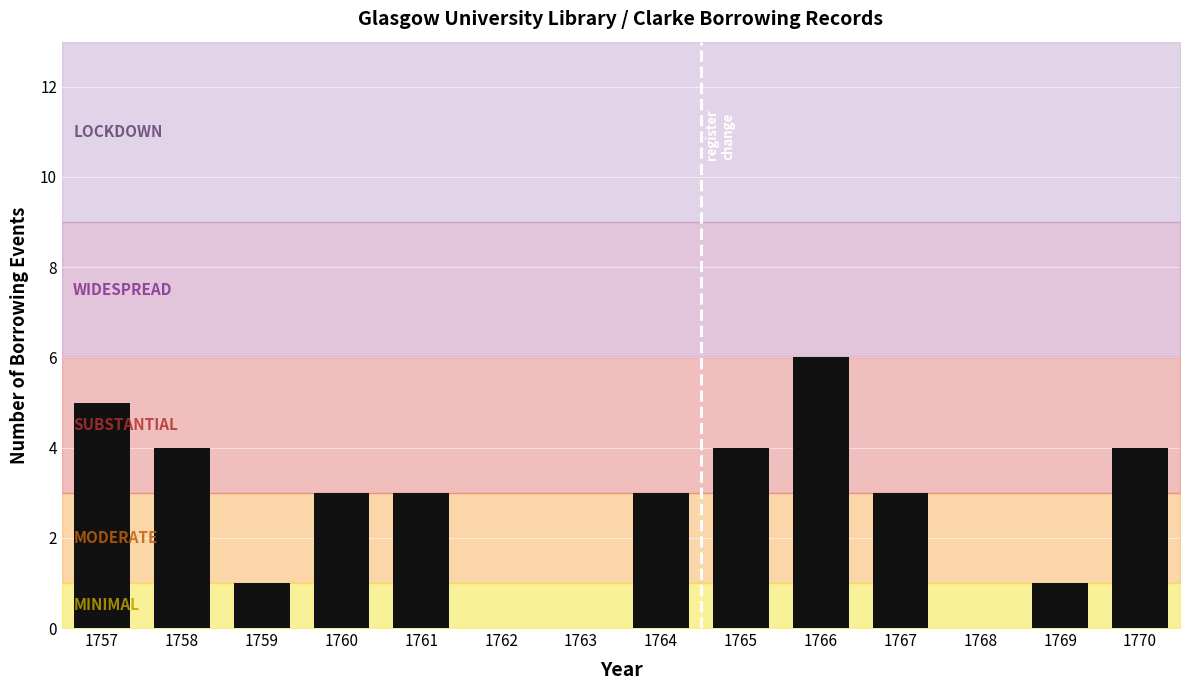

What is the average value?

3